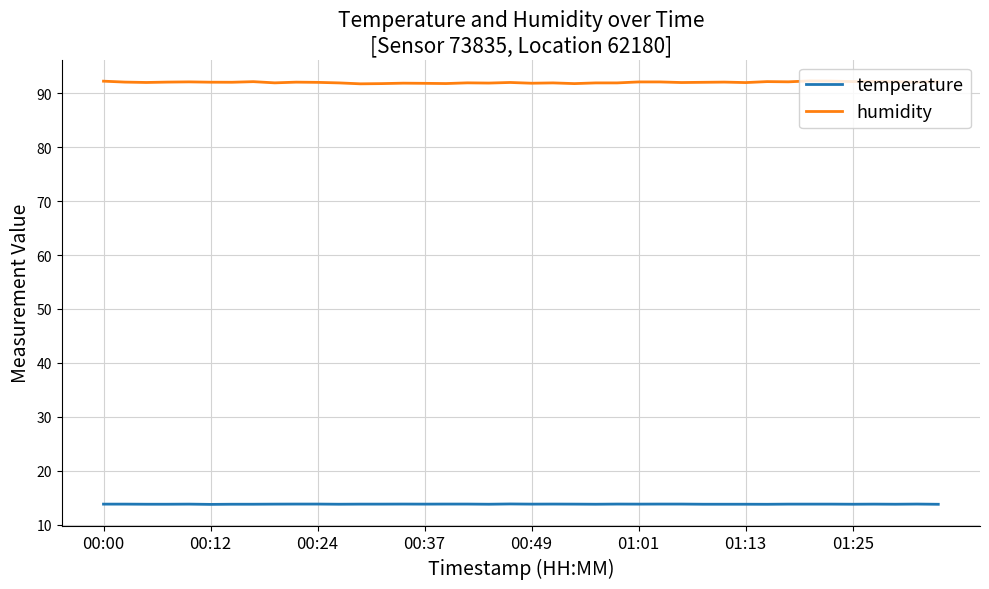

Which series has the largest total across all categories?

humidity